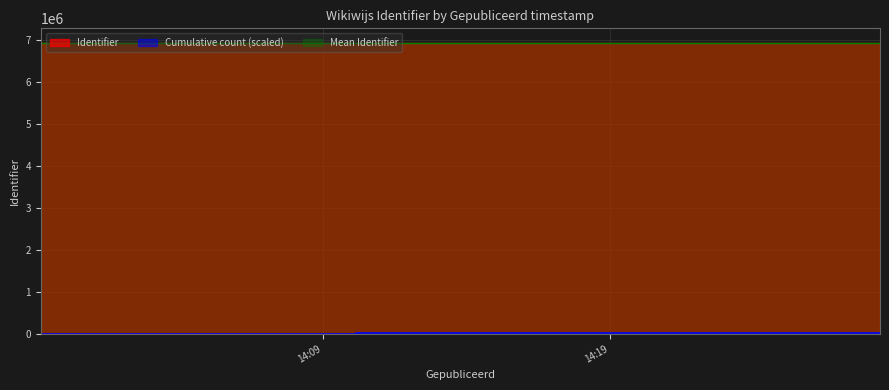

Between 2021-12-20 14:04:18 and 2021-12-20 14:06:35, which is larger?

2021-12-20 14:06:35